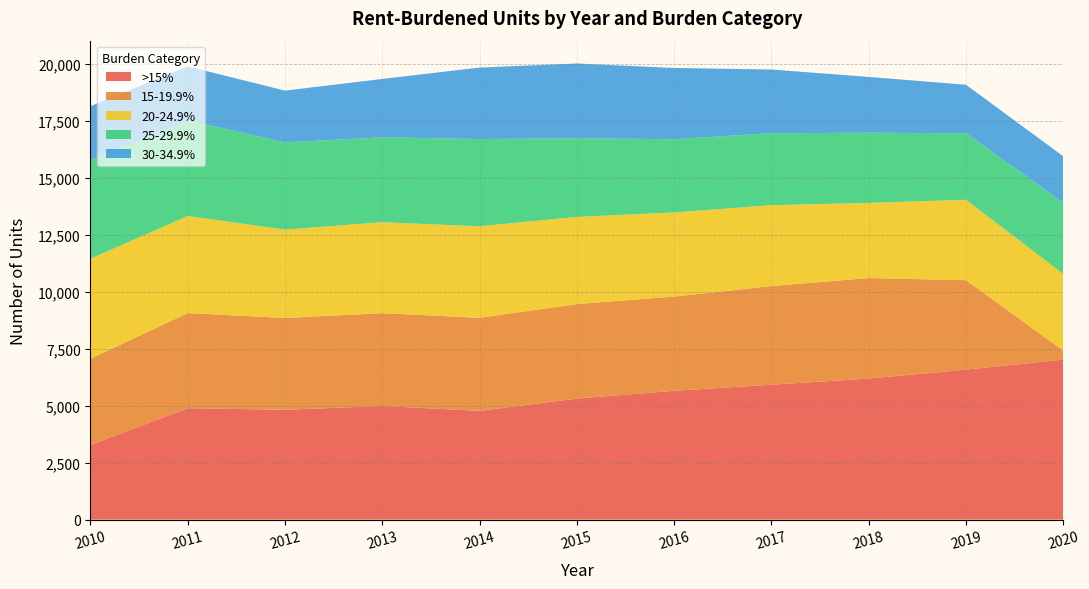

Reading right to left, list all the values displayed in this chart.

>15%: 7024	6583	6193	5923	5656	5313	4775	4989	4821	4892	3280
15-19.9%: 399	3928	4412	4332	4135	4150	4085	4074	4032	4177	3783
20-24.9%: 3363	3530	3299	3549	3694	3825	4018	3991	3879	4258	4391
25-29.9%: 3127	2922	3081	3159	3214	3458	3829	3730	3827	4200	4333
30-34.9%: 2040	2128	2450	2797	3129	3279	3138	2562	2274	2370	2363